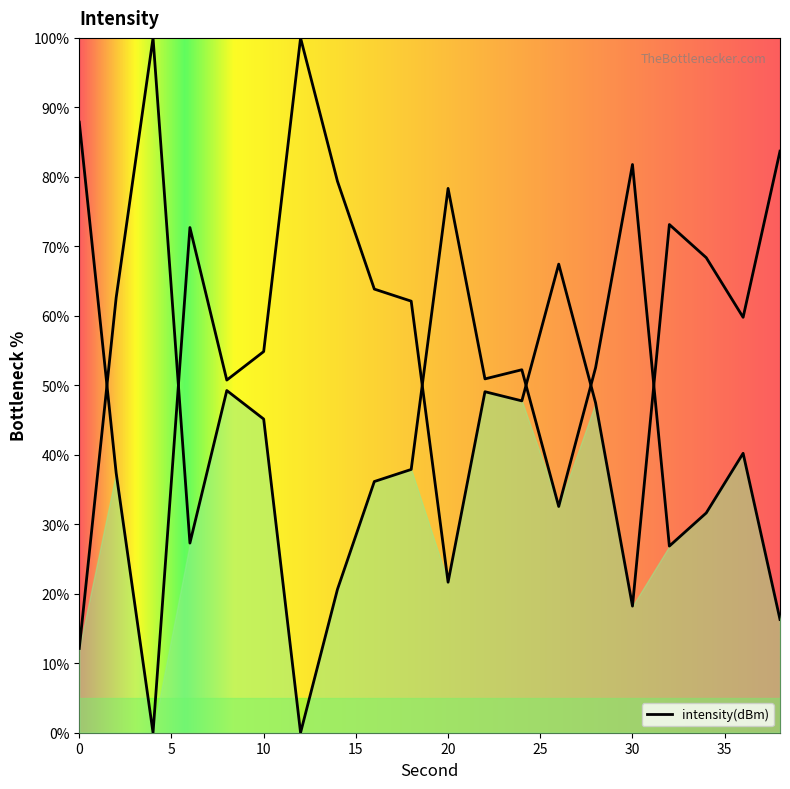

What is the sum of the values at 28 and 24?

95.2